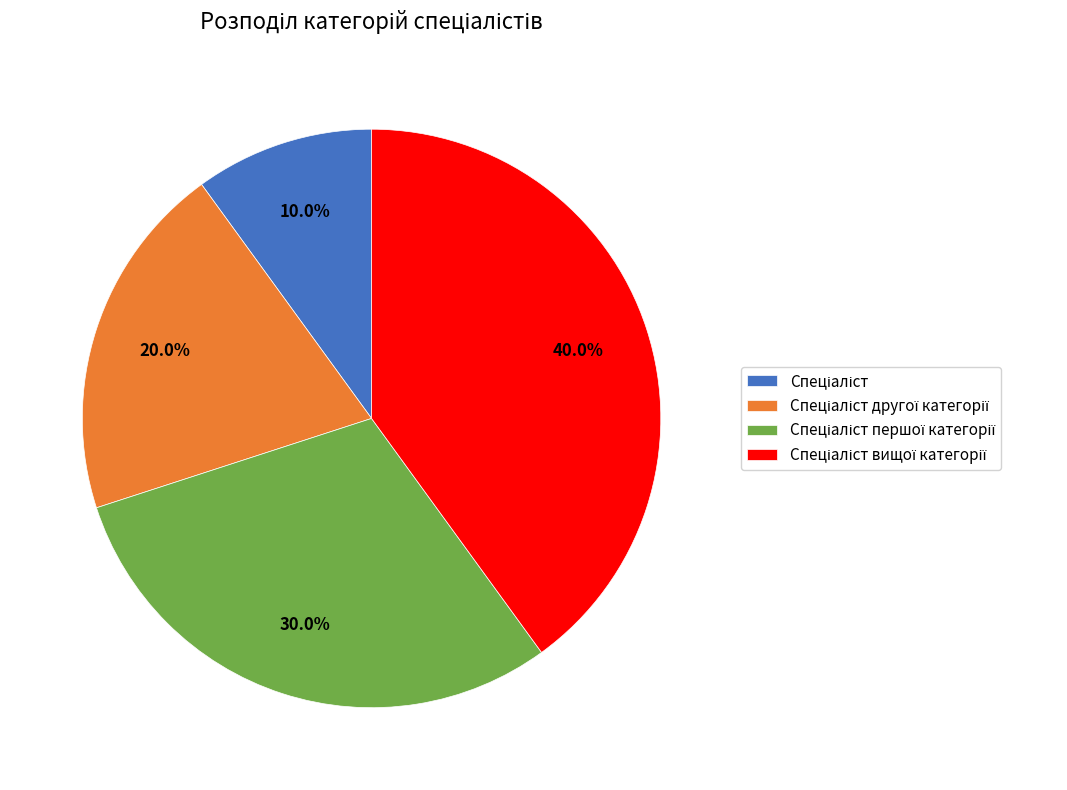

Is there a majority slice in this chart?

No